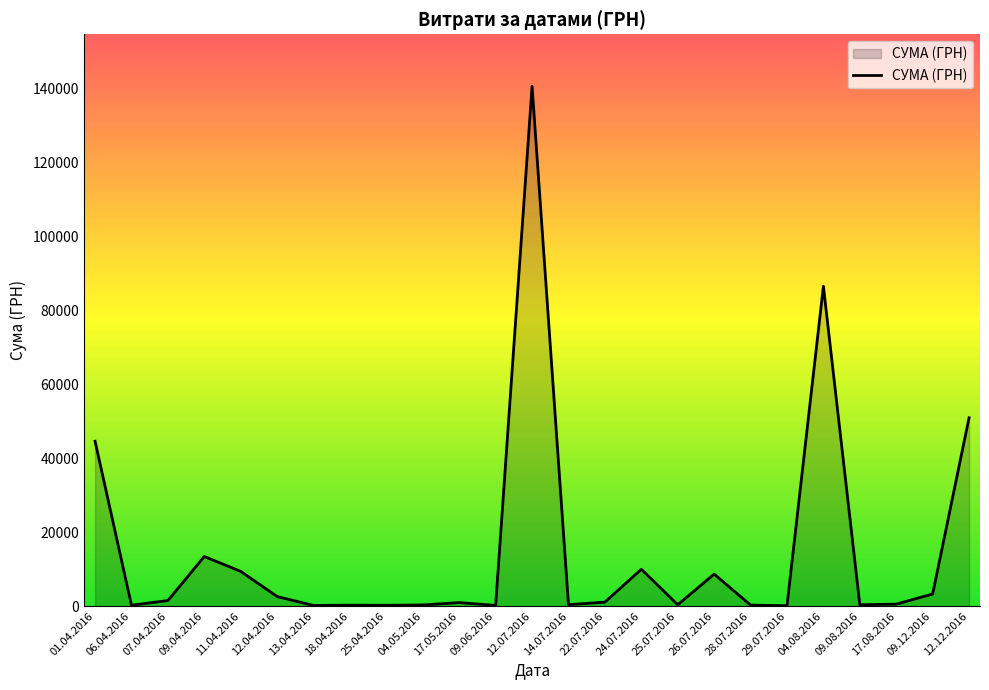

The value at 28.07.2016 is 265.3. True or false?

True